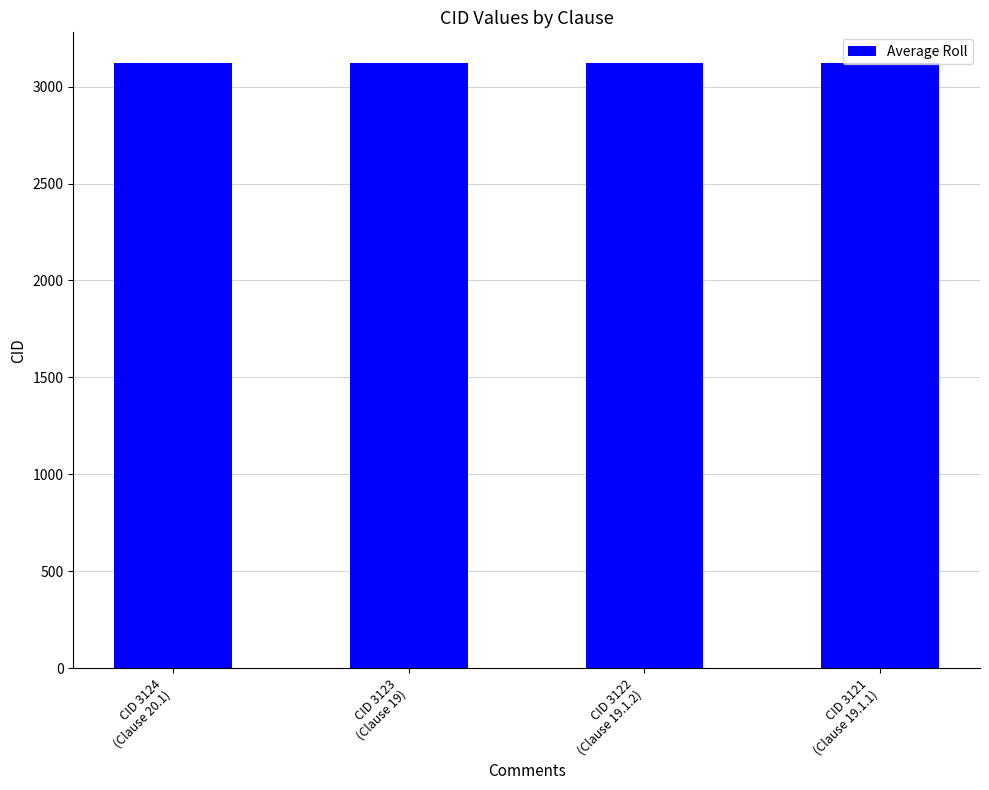

How many bars are there in total?

4